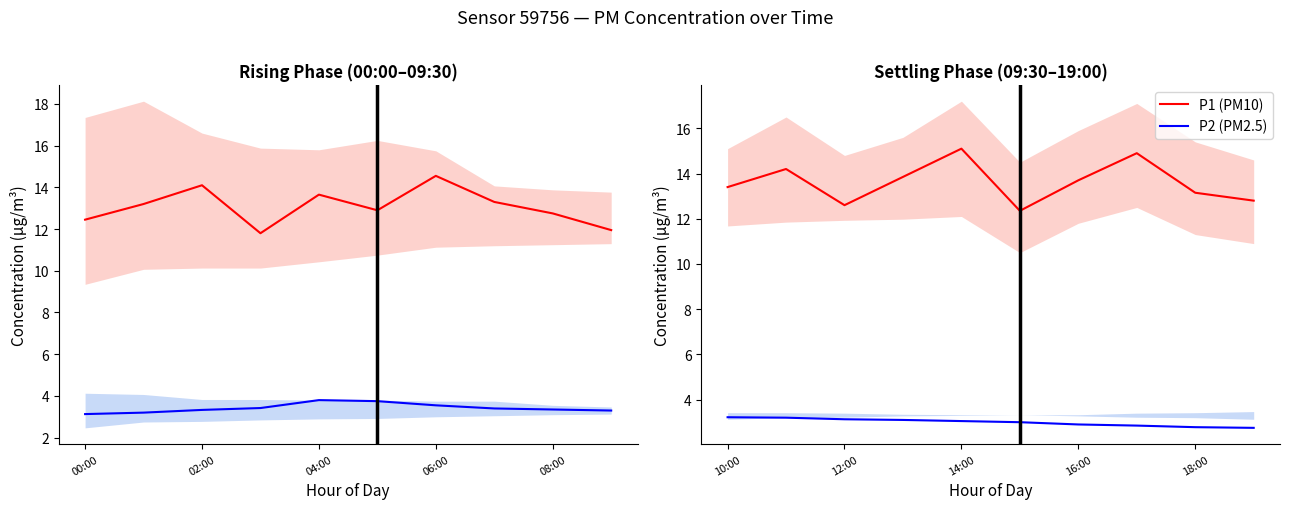

Count the P2 (PM2.5) values in the range 2 to 3.

5